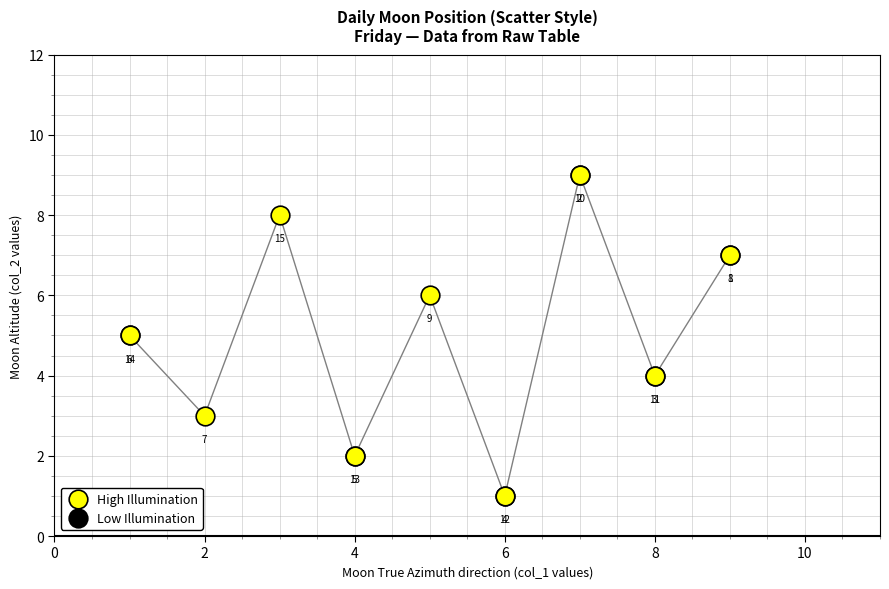

What Y value in the scatter plot is closest to 5?

5